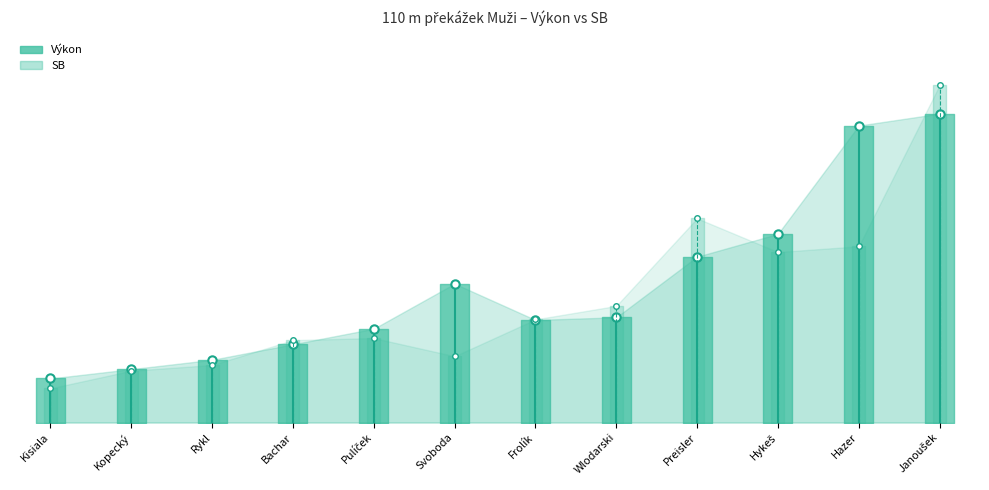

Between Kisiala and Kopecký, which is larger?

Kopecký